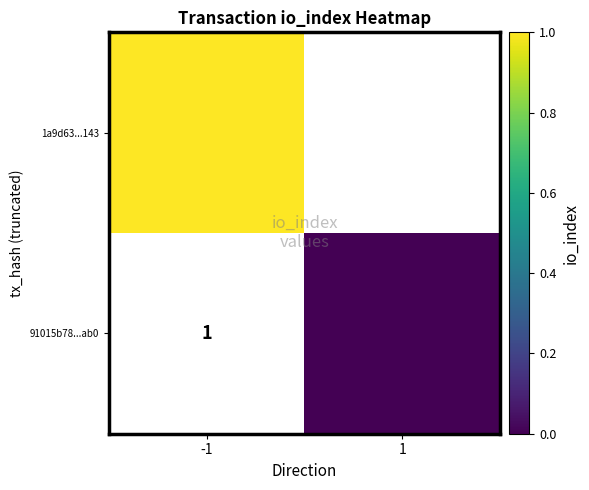

The 91015b78...ab0 series shows 0.0 at 1. True or false?

True